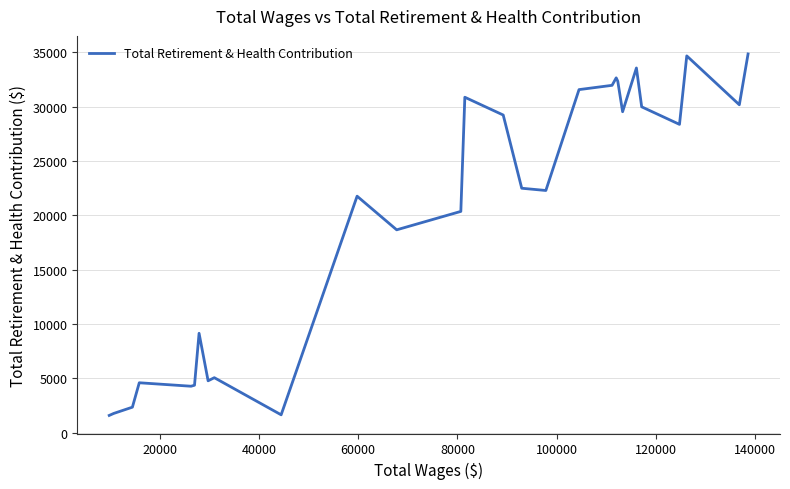

What is the minimum value shown in the chart?

1577